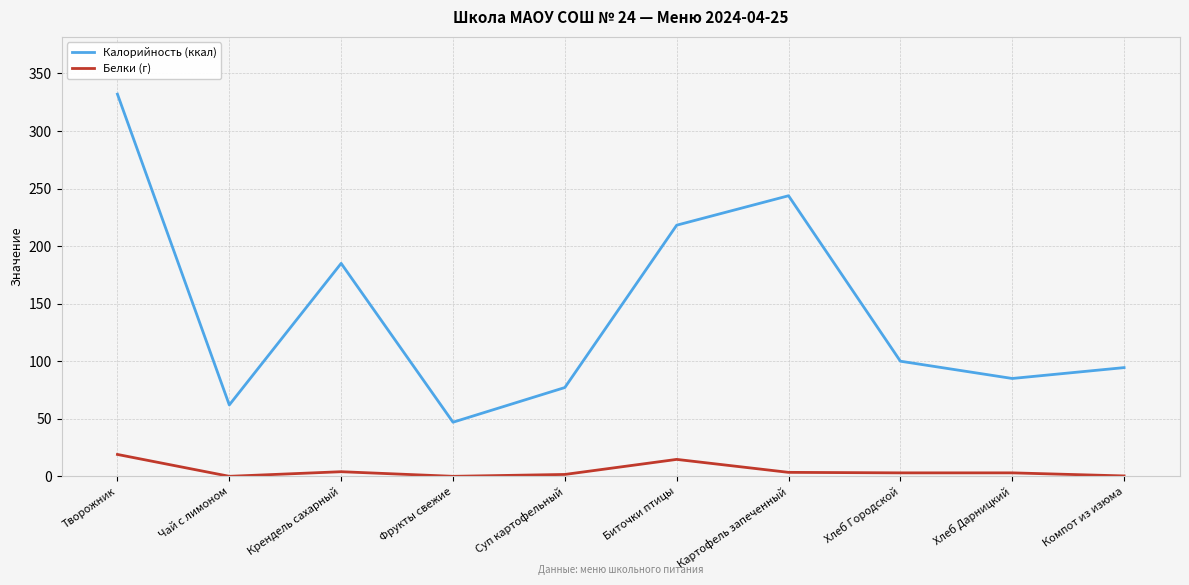

What is the sum of all Калорийность (ккал) values?

1444.5